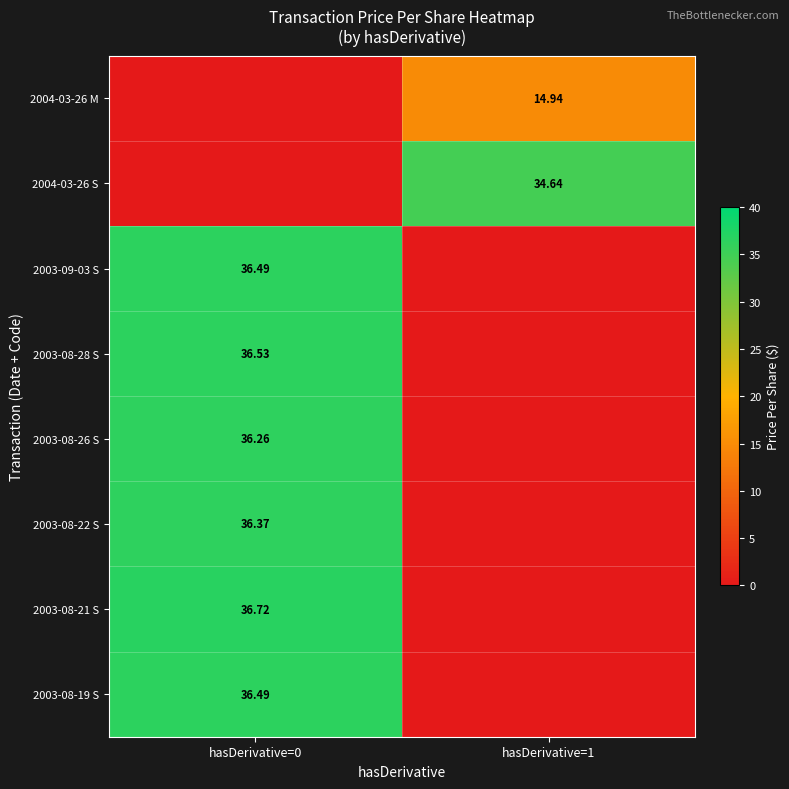

Is the value of 2003-08-28 S at hasDerivative=0 greater than the value of 2003-08-26 S at hasDerivative=0?

Yes